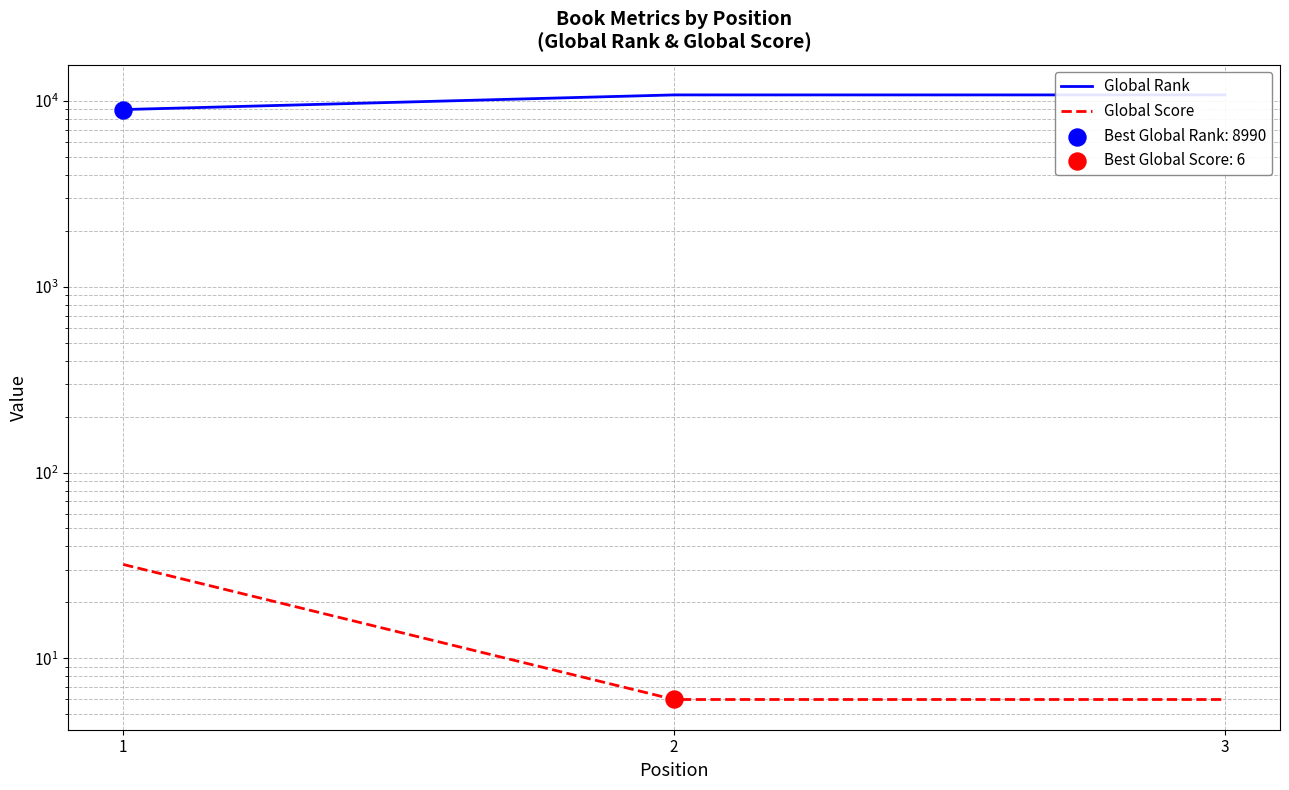

Which series has the largest Y range (max minus min)?

Global Rank